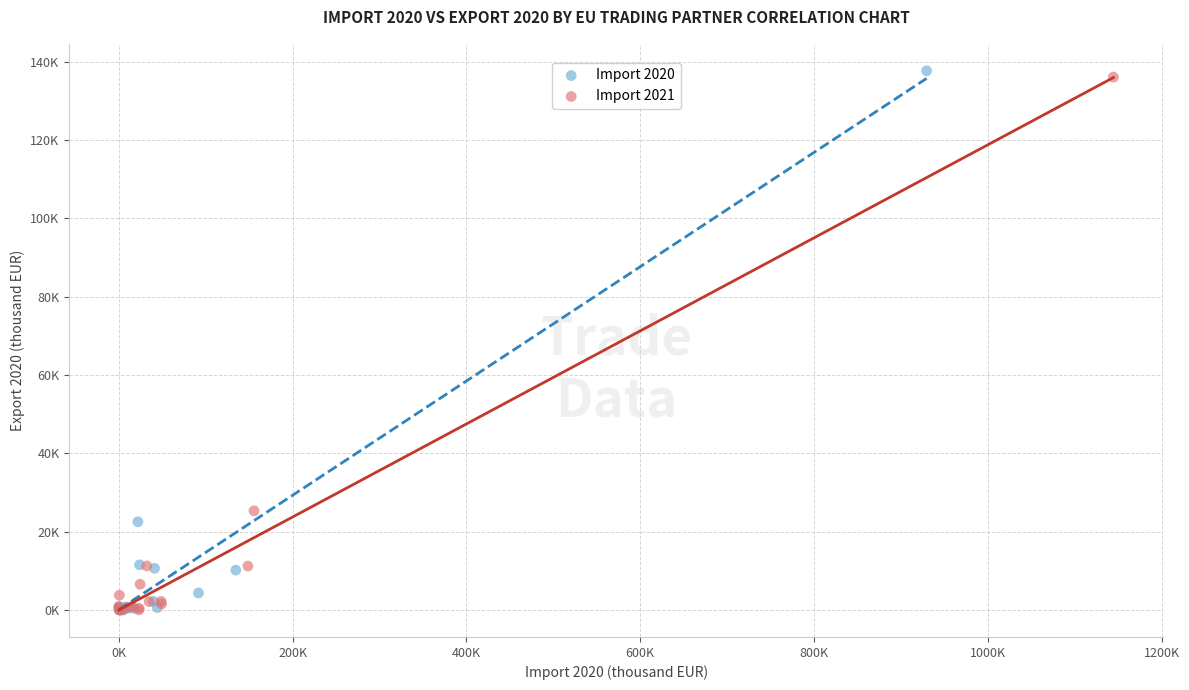

Which series contains the highest Y value?

Import 2020